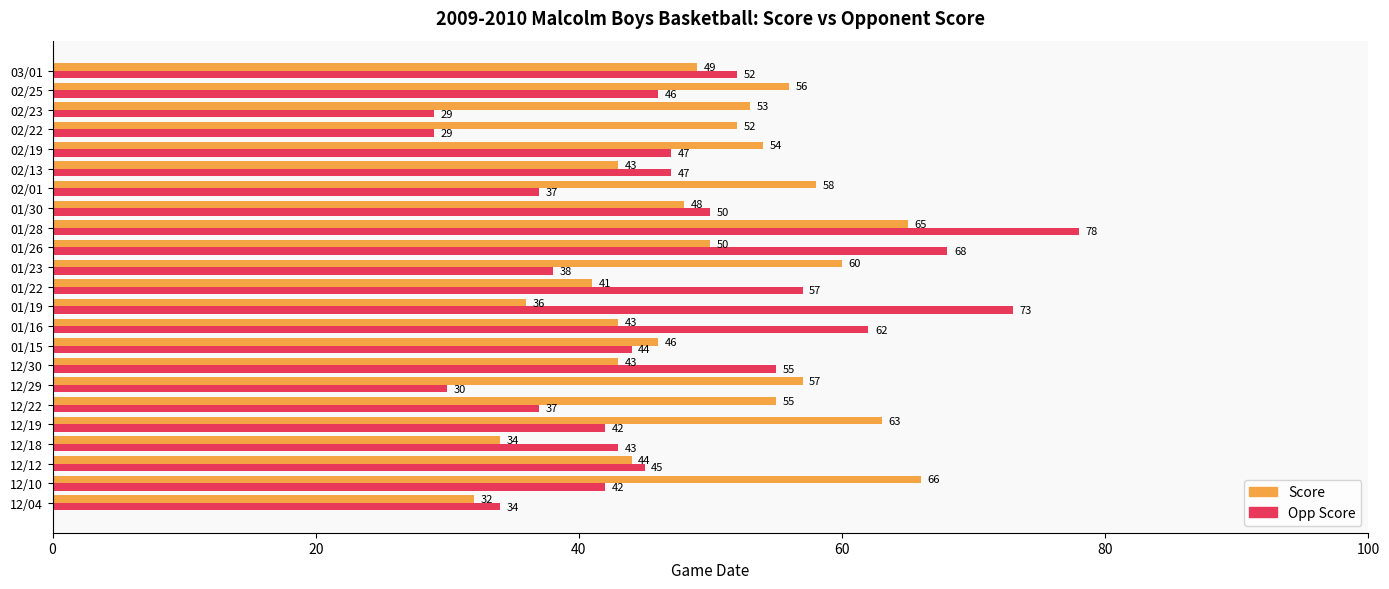

The value of Score at 12/29 is 37. True or false?

False